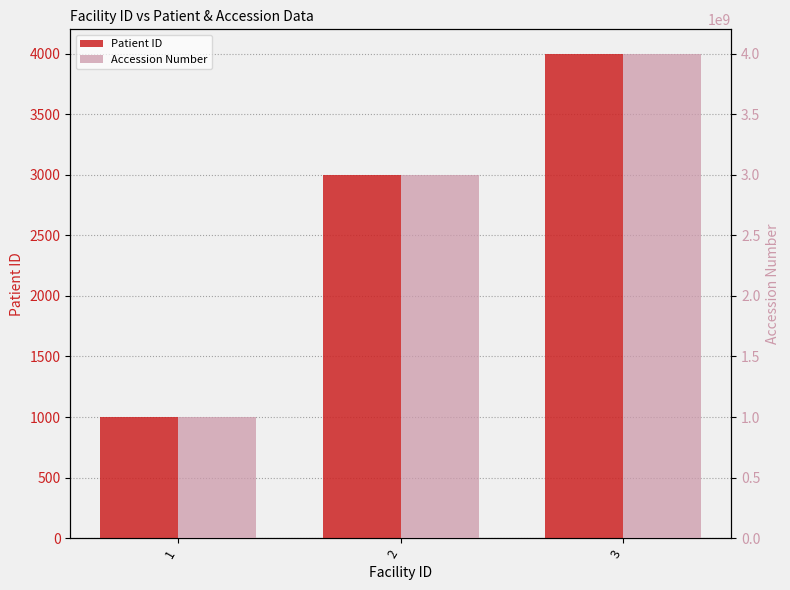

True or false: Accession Number has a value of 1000000000 at 1.

True